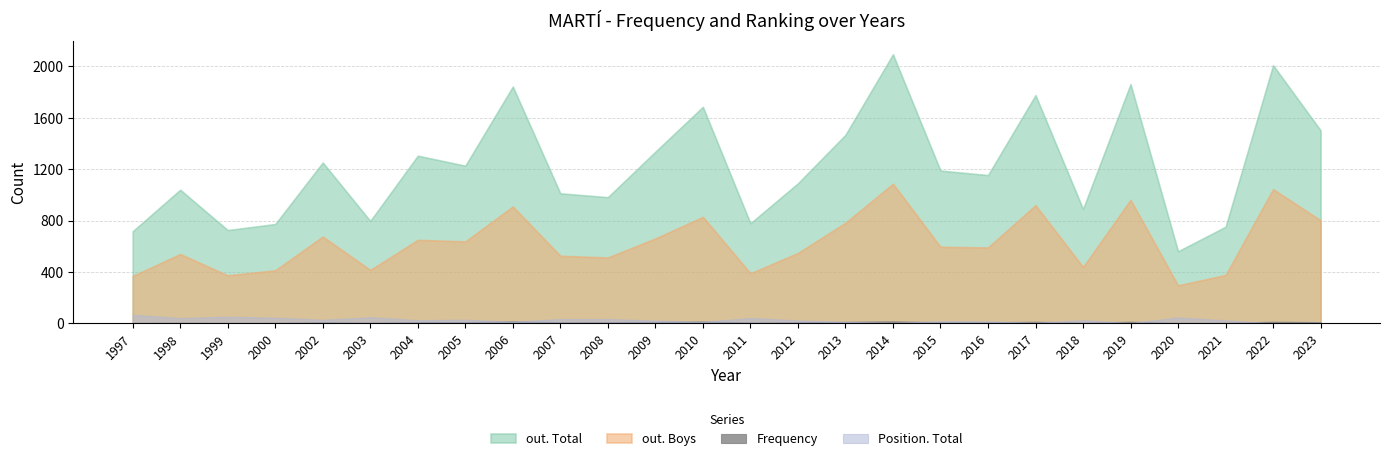

Does the chart display data point markers on the line(s)?

No